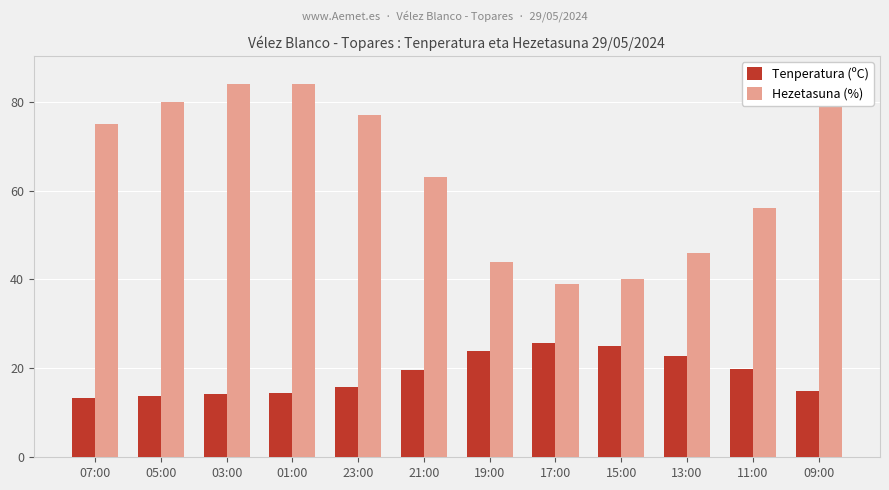

What is the spread (max minus min) of values at 19:00?

20.1